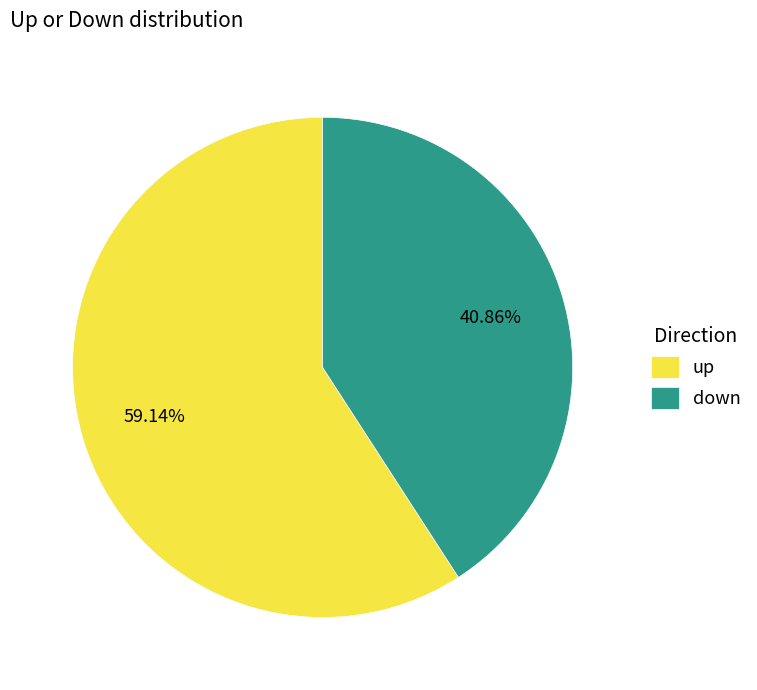

Is it true that down is 56% of the pie?

False